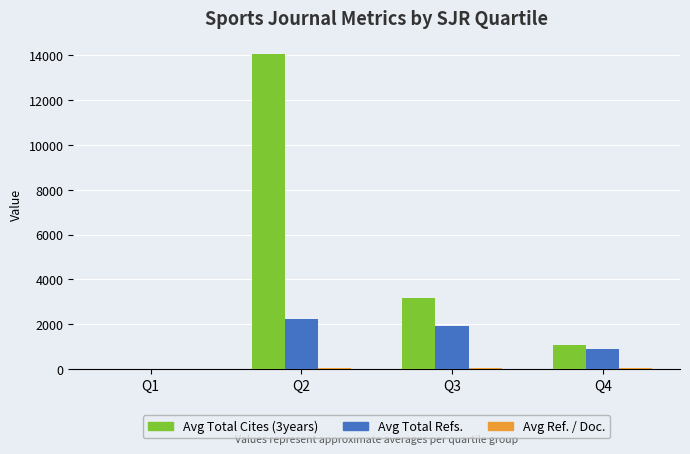

Which category has the highest value in the Avg Total Refs. series?

Q2